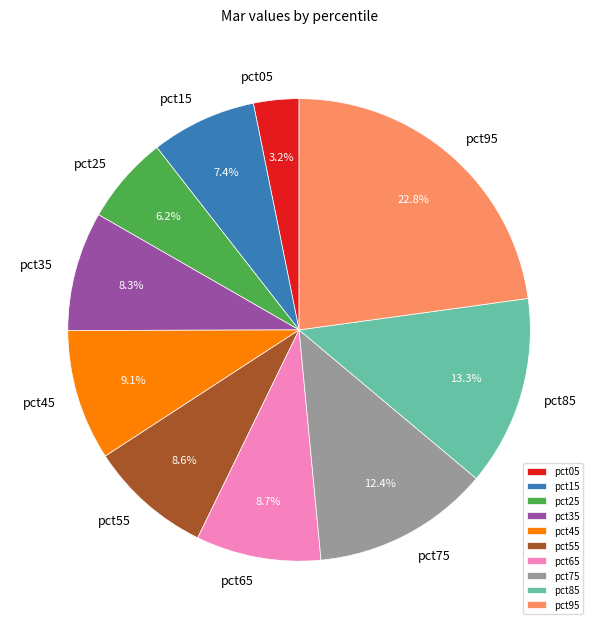

Which category has the biggest portion of the pie?

pct95